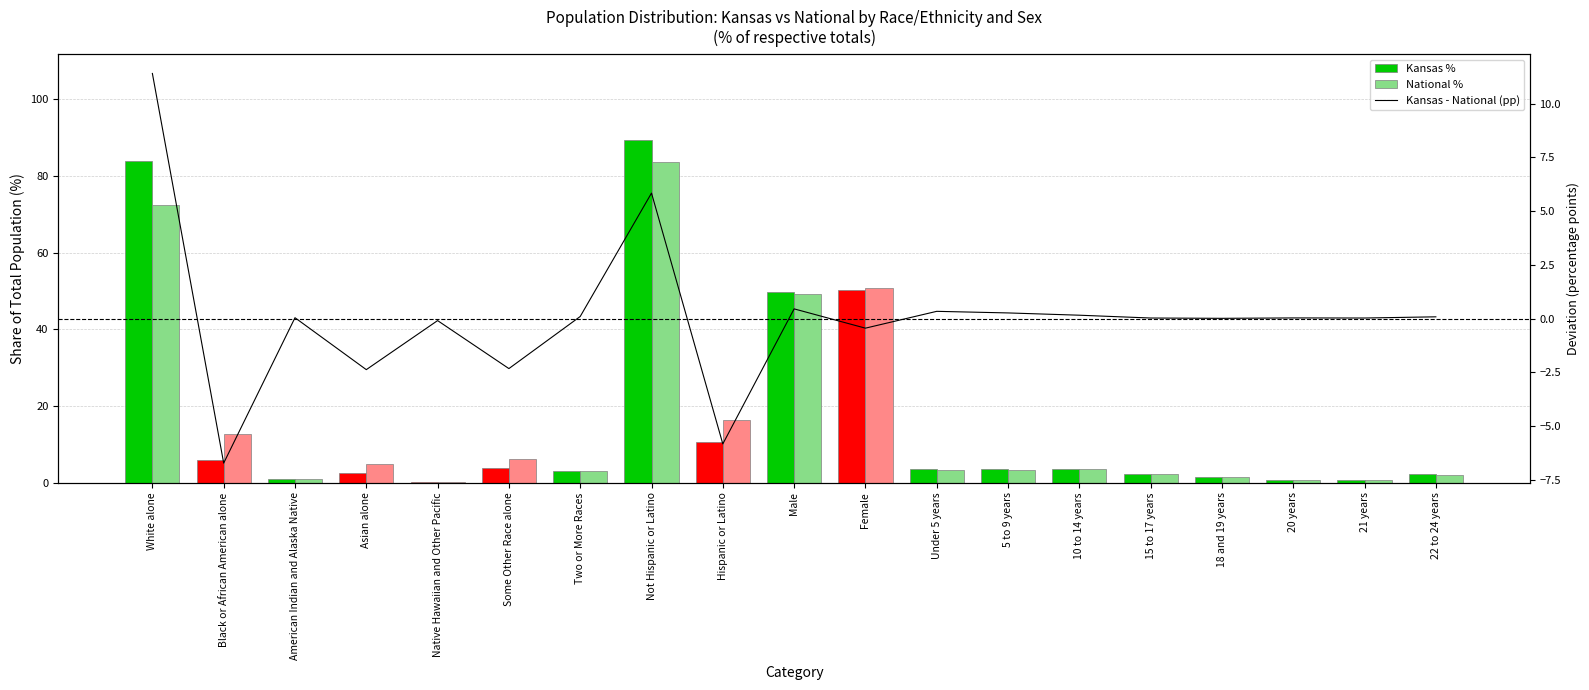

What is the average value of the National % series?

16.7